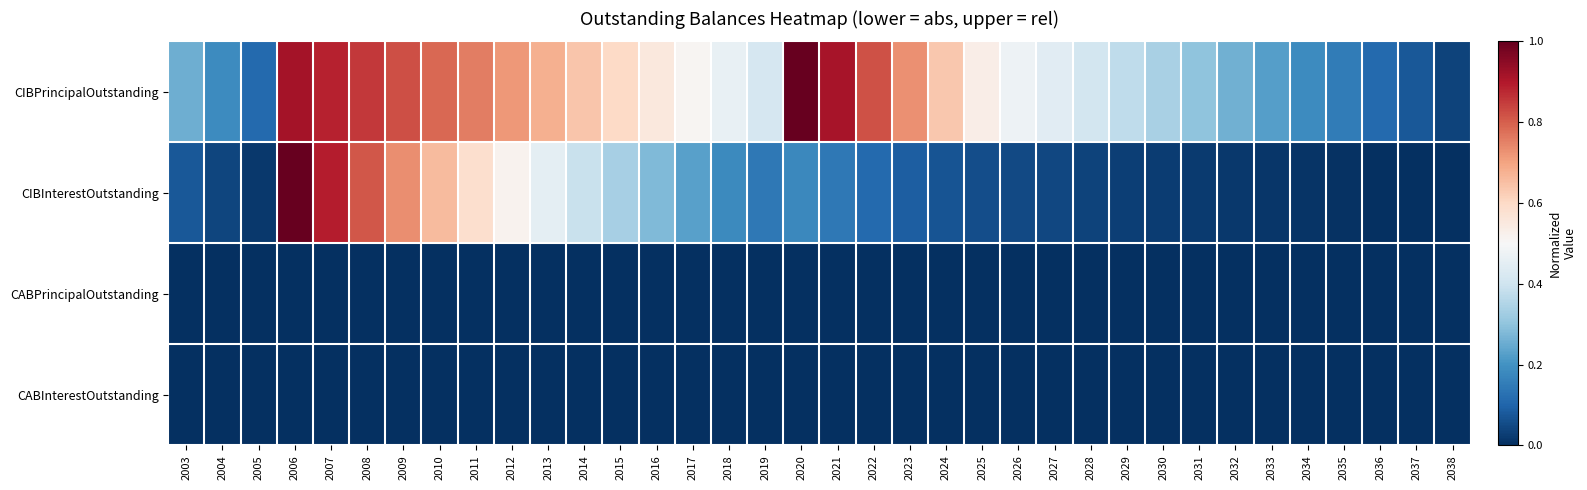

What is the total value across all series at 2027?

0.5